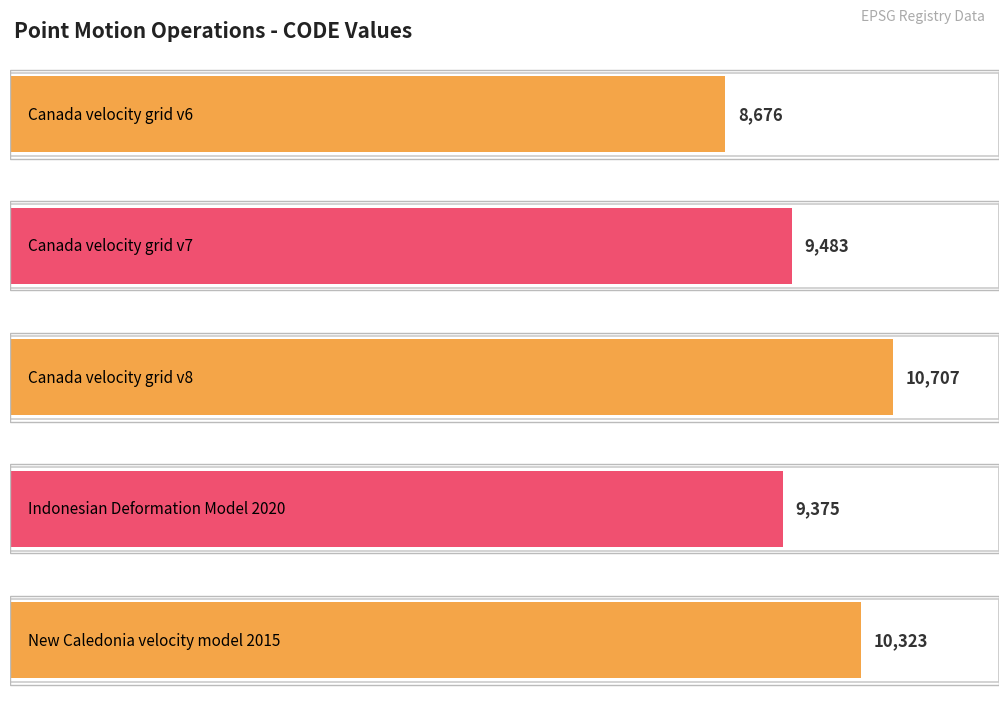

Reading right to left, extract all data points from this chart.

10323	9375	10707	9483	8676